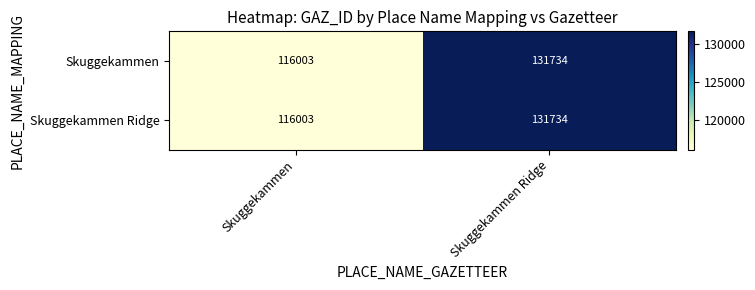

What is the maximum value for Skuggekammen?

131734